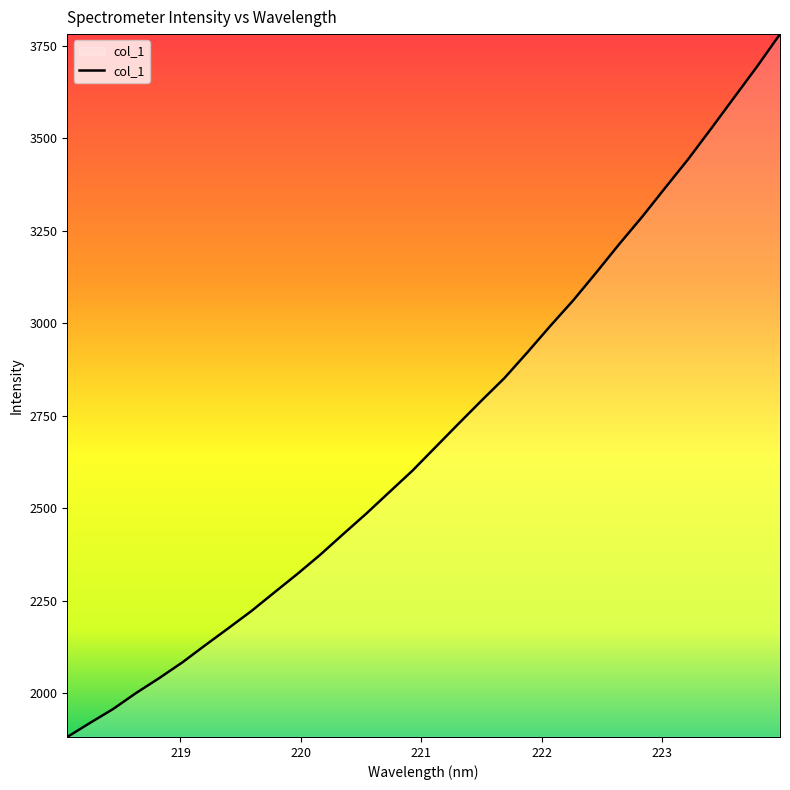

What is the average value?

2703.5